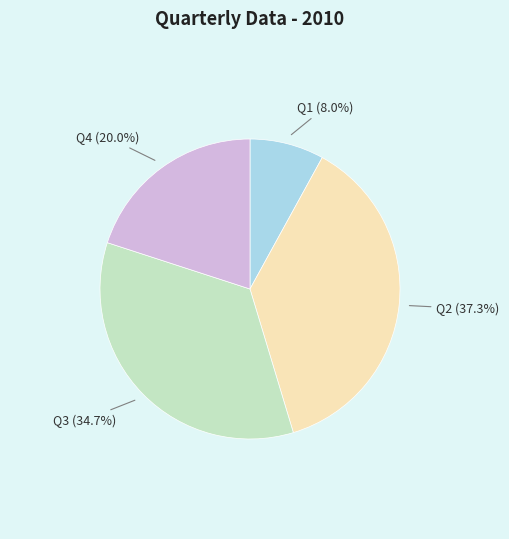

Is there any slice that represents more than half of the pie?

No